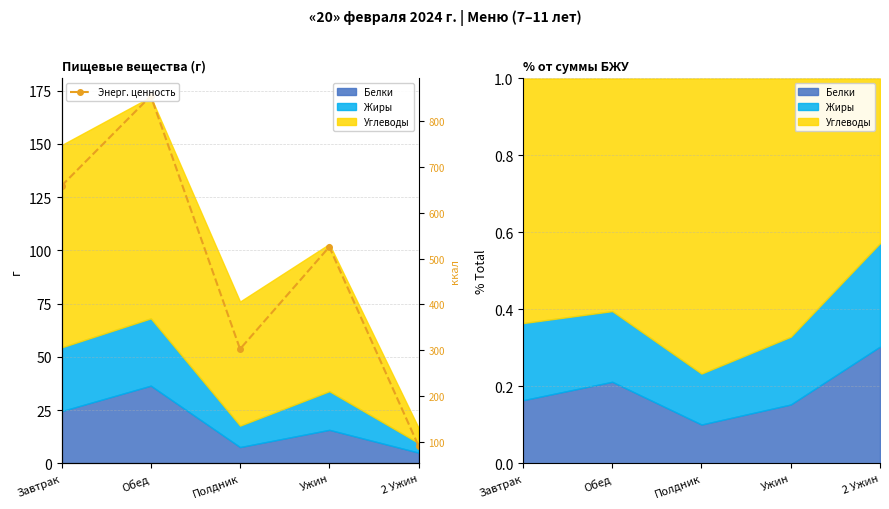

How many interior local valleys (lower than both neighbors) does the data have?

1